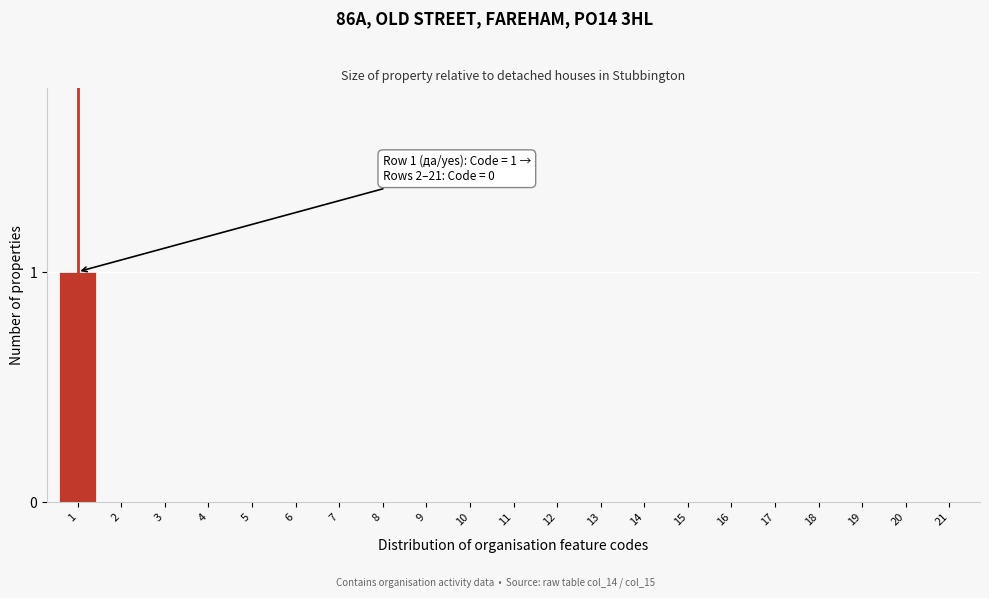

Reading right to left, what are all the values shown in this chart?

21=0	20=0	19=0	18=0	17=0	16=0	15=0	14=0	13=0	12=0	11=0	10=0	9=0	8=0	7=0	6=0	5=0	4=0	3=0	2=0	1=1